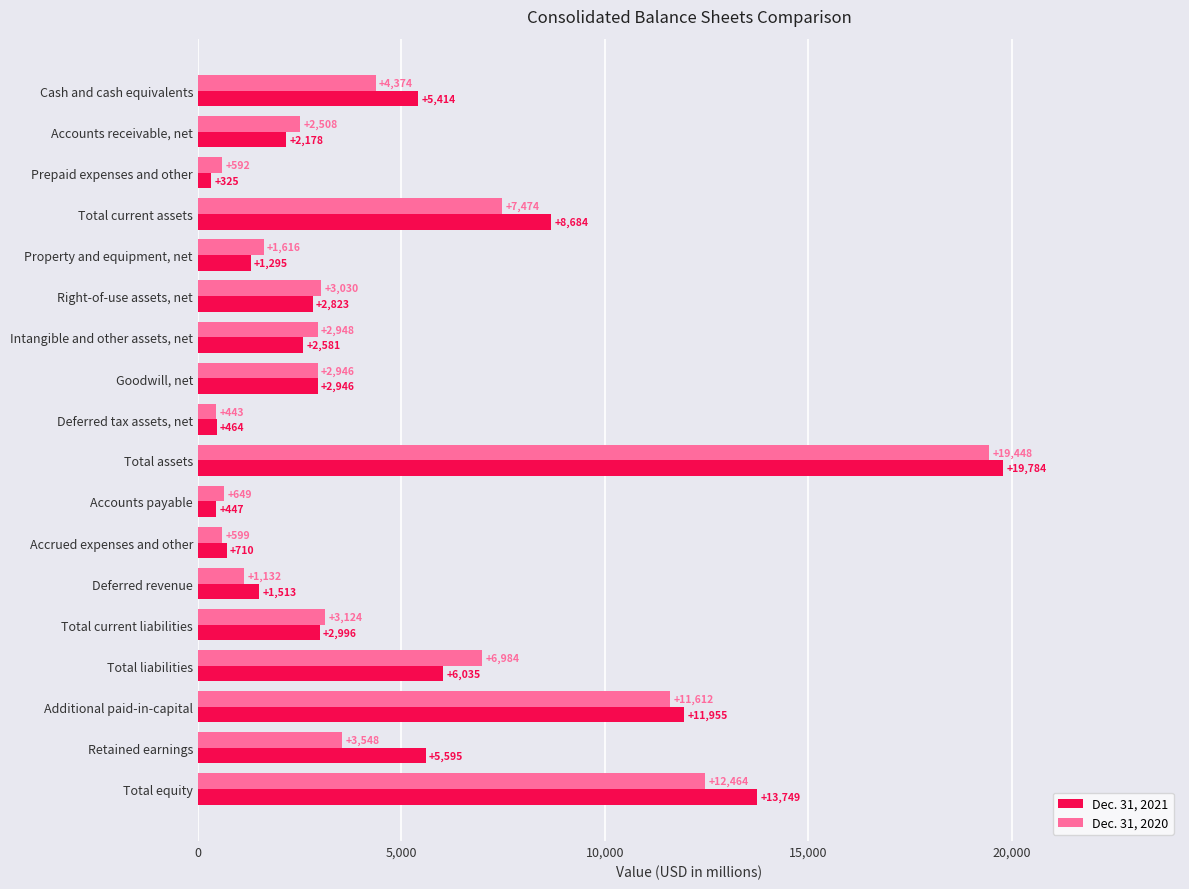

Is the value of Dec. 31, 2020 at Deferred revenue greater than the value of Dec. 31, 2021 at Right-of-use assets, net?

No